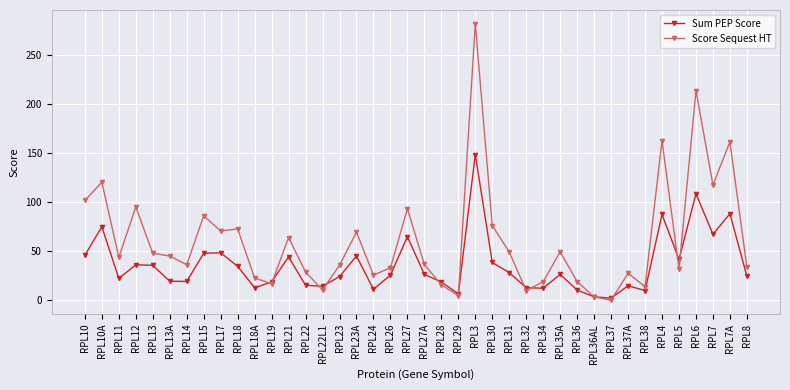

What is the value of the Score Sequest HT point at the 14th from the left?

28.9